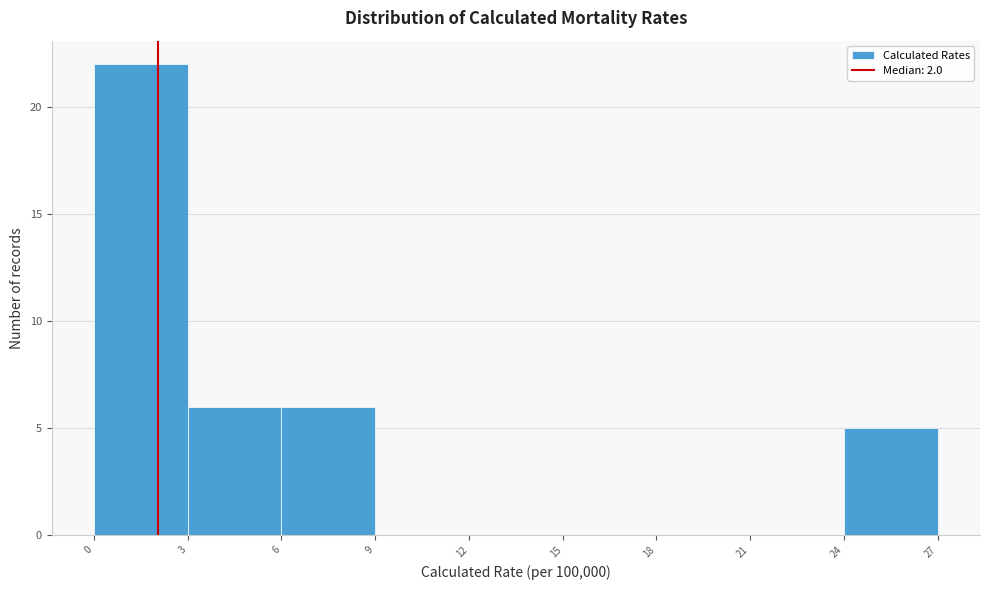

What is the height of the bar covering 24 to 27 on the x-axis? The values are not printed on the chart, so give them approximately, as read against the axis.

5